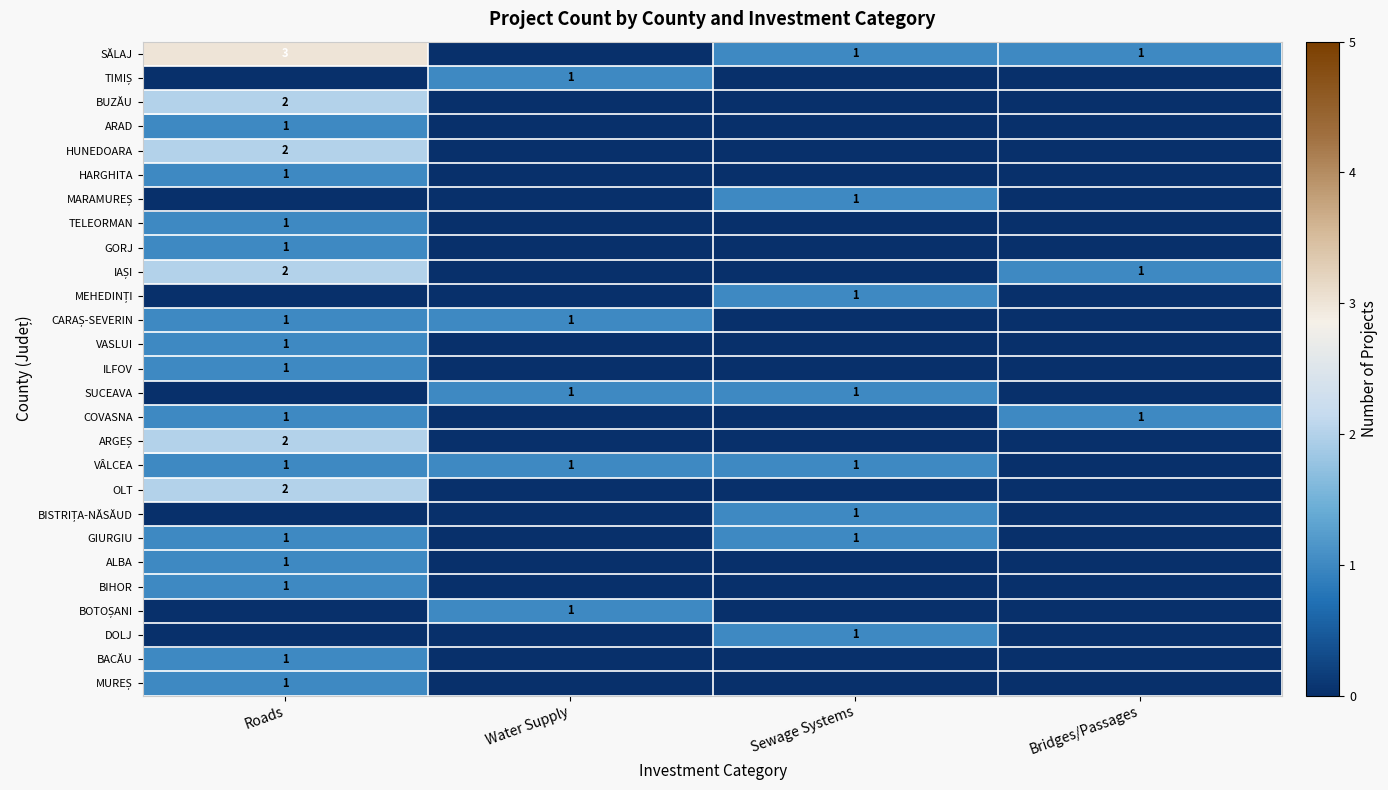

The value of TELEORMAN at Roads is 1. True or false?

True